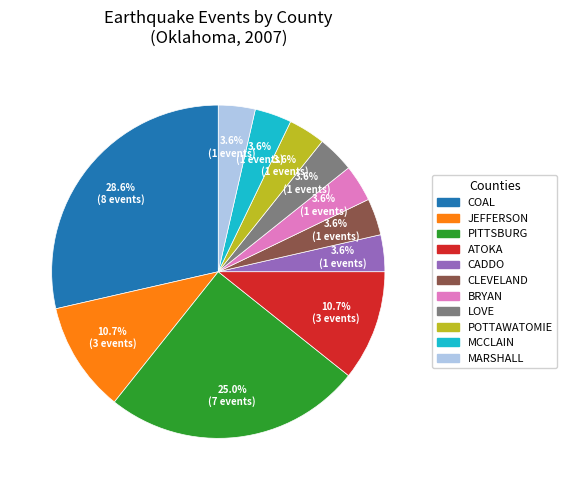

Is there a majority slice in this chart?

No